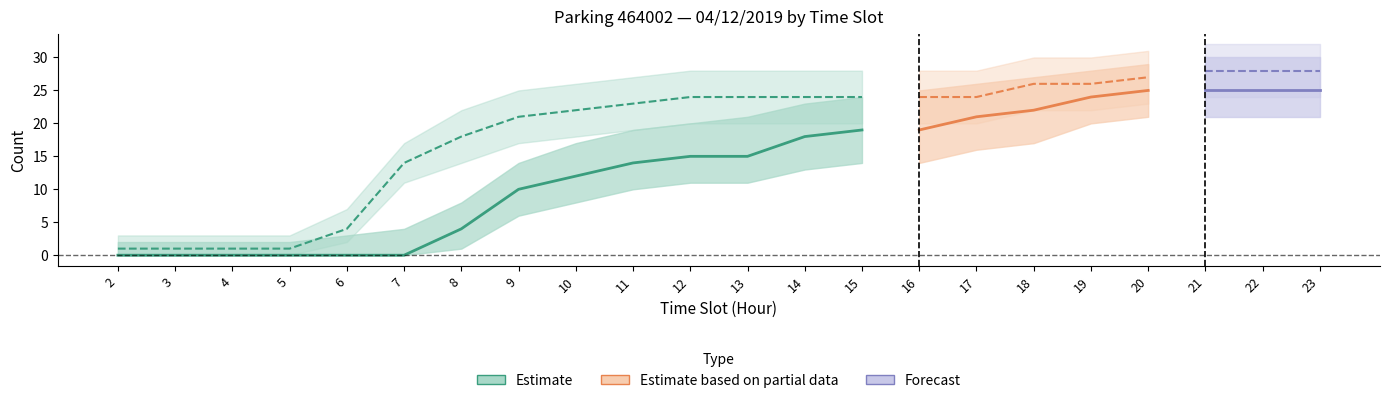

Between 5 and 11, which is larger?

11